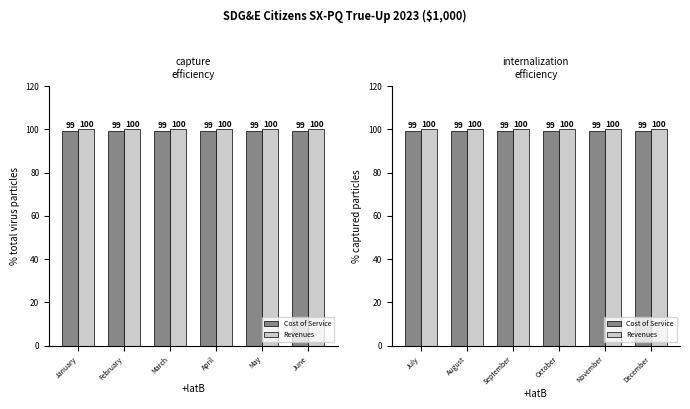

Which series has the widest spread of values?

Cost of Service